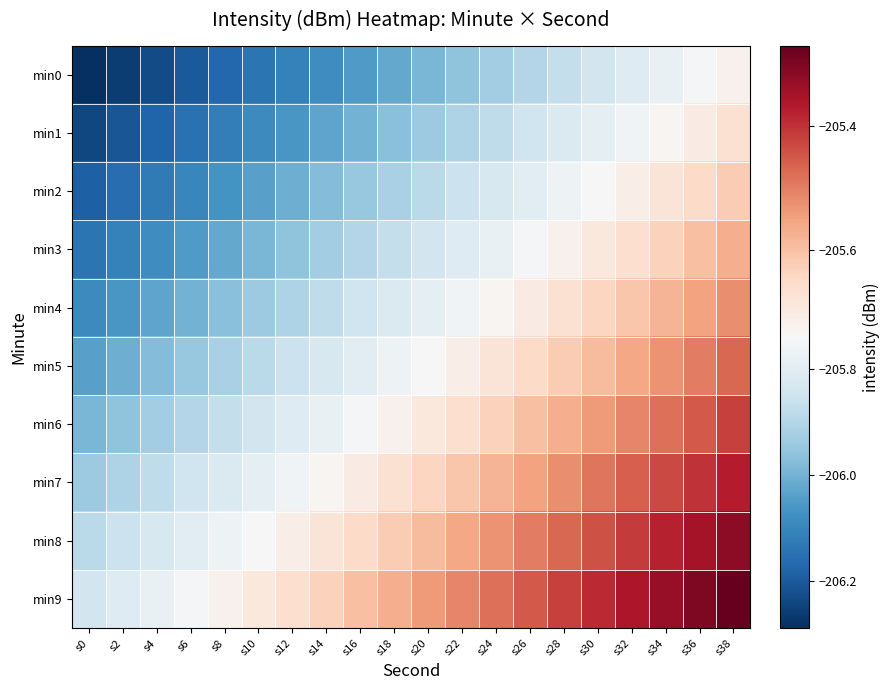

What is the maximum value shown in the chart?

-205.3